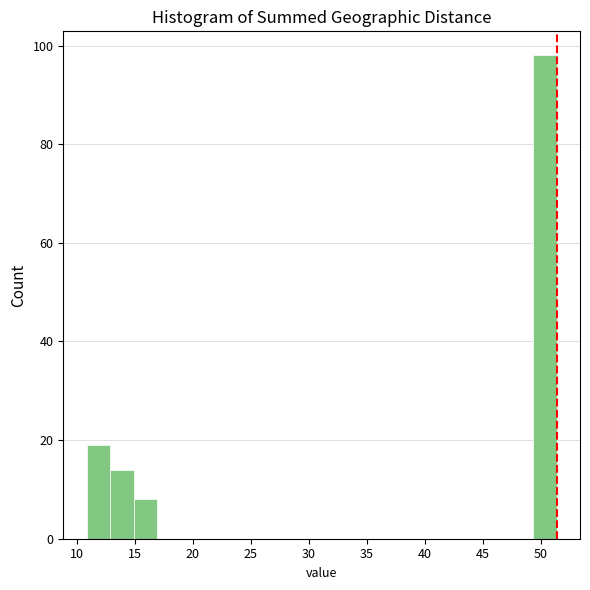

Reading left to right, transcribe this chart: for each bar, give the range it covers on the x-axis and its height. Neither the bar edges nor the heights are printed on the chart, so give them approximately, as read against the axes.

11.0 to 13.0: 20
13.0 to 15.0: 14
15.0 to 17.0: 8
17.0 to 19.0: 0
19.0 to 21.0: 0
21.0 to 23.0: 0
23.0 to 25.0: 0
25.0 to 27.0: 0
27.0 to 29.0: 0
29.0 to 31.0: 0
31.0 to 33.0: 0
33.0 to 35.0: 0
35.0 to 37.0: 0
37.0 to 39.0: 0
39.0 to 41.0: 0
41.0 to 43.5: 0
43.5 to 45.5: 0
45.5 to 47.5: 0
47.5 to 49.5: 0
49.5 to 51.5: 98